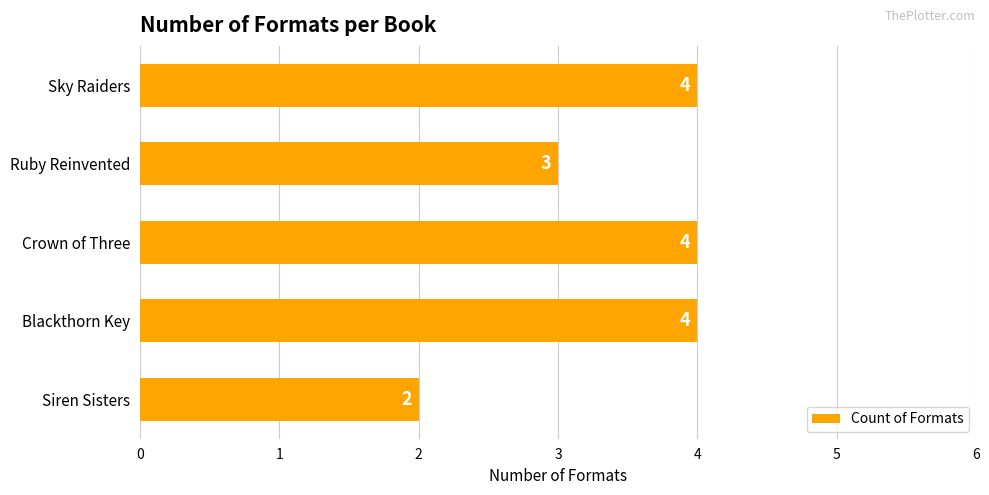

True or false: the data shows 2 at Blackthorn Key.

False